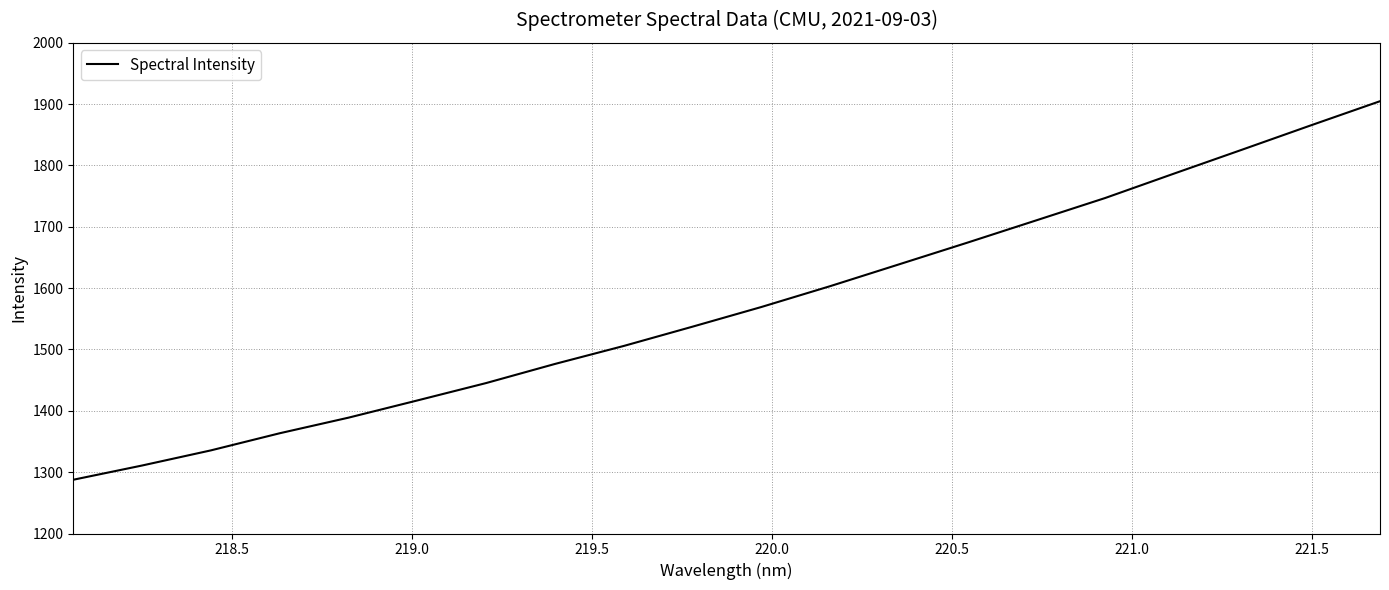

What is the greatest value displayed?

1904.8